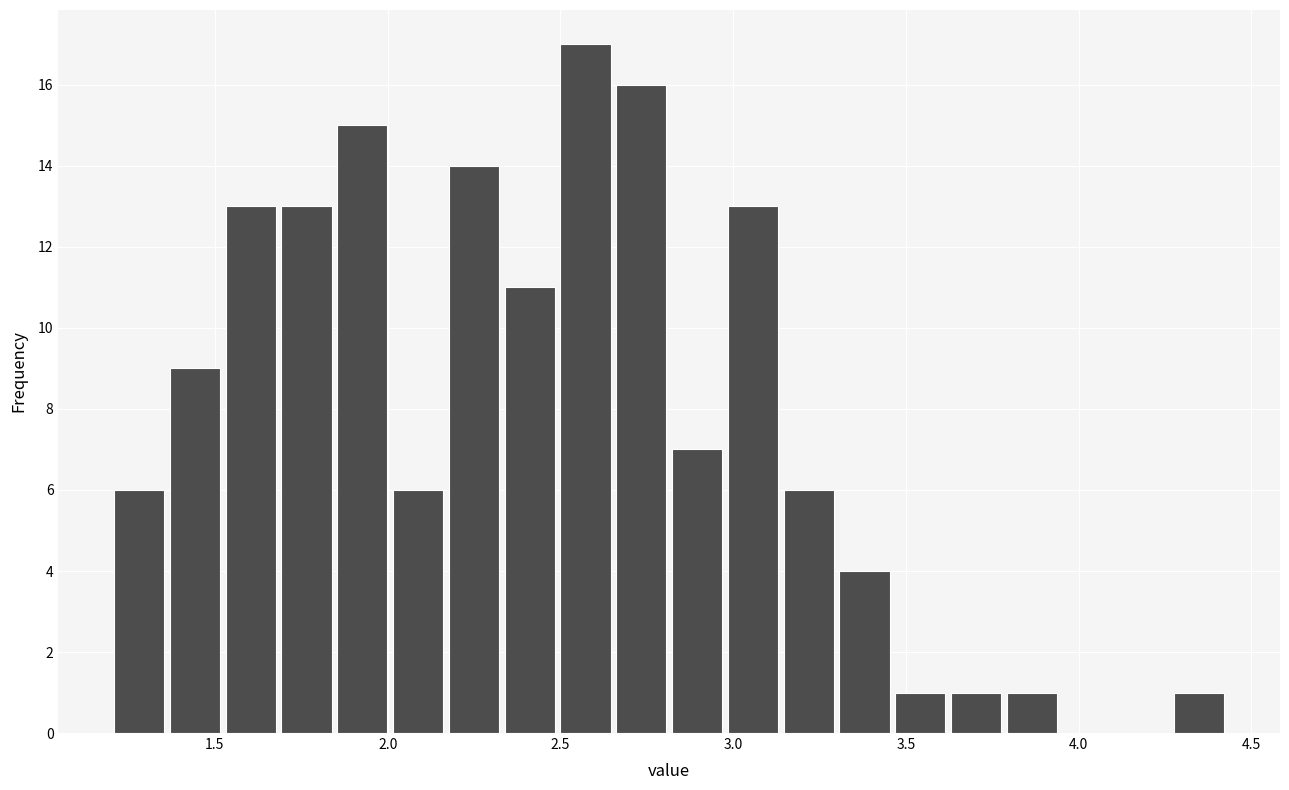

Read against the x-axis, roughly where is the centre of the tallest bar?

2.55